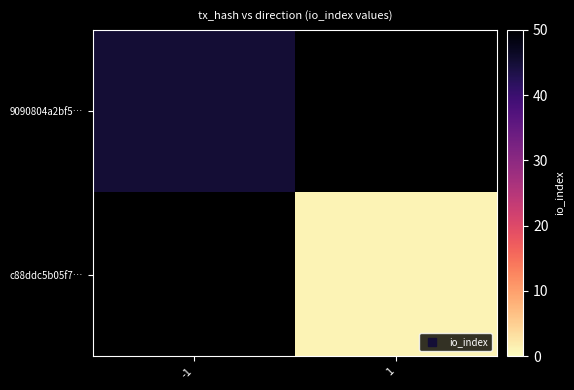

What is the minimum value shown in the chart?

1.0